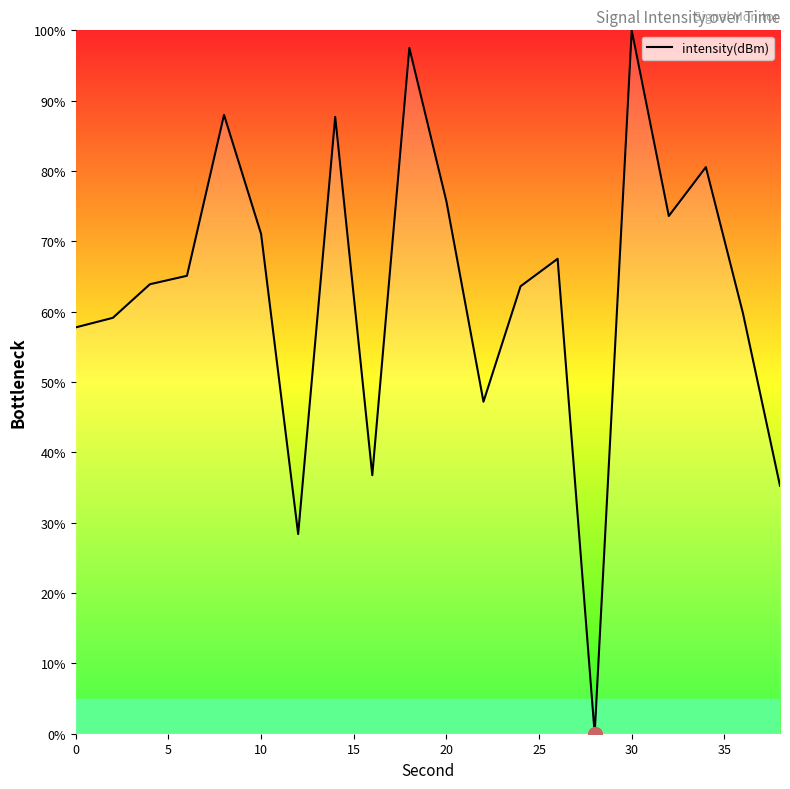

What is the difference between the maximum and minimum values?

100.0